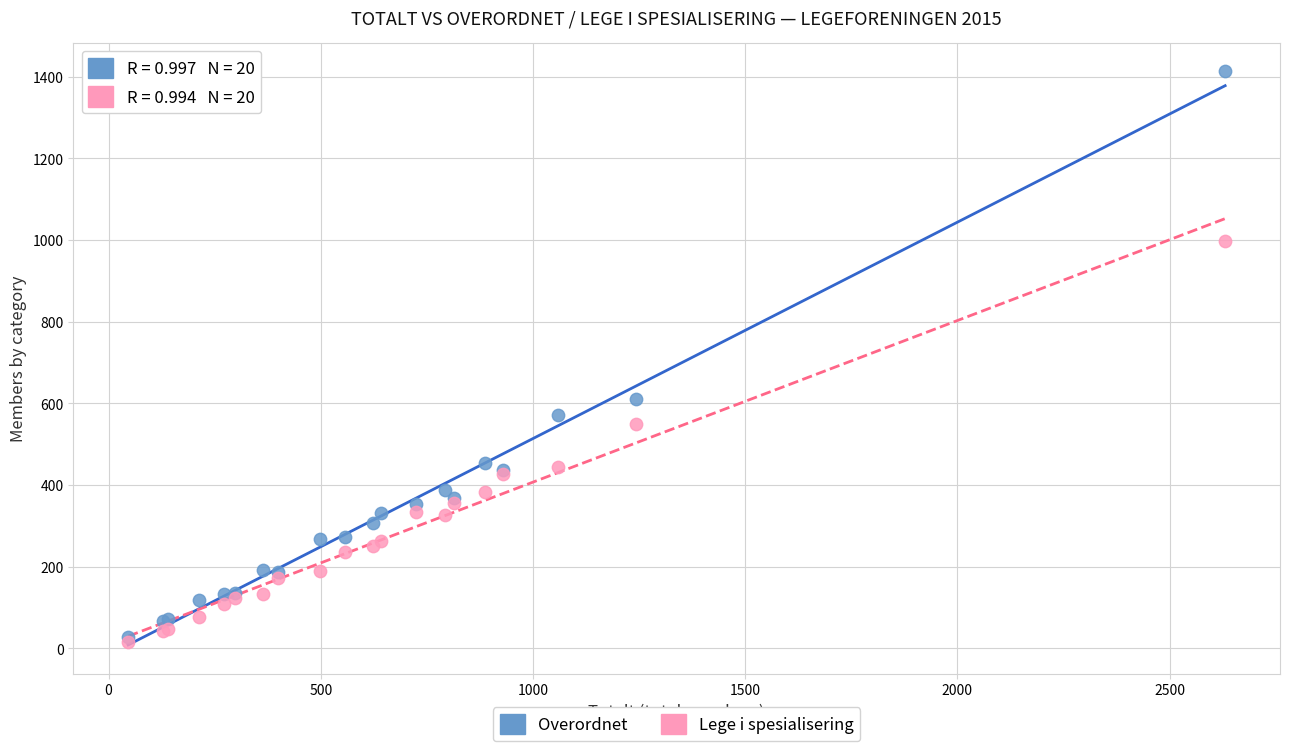

Across all series, what Y value is closest to 714?

610